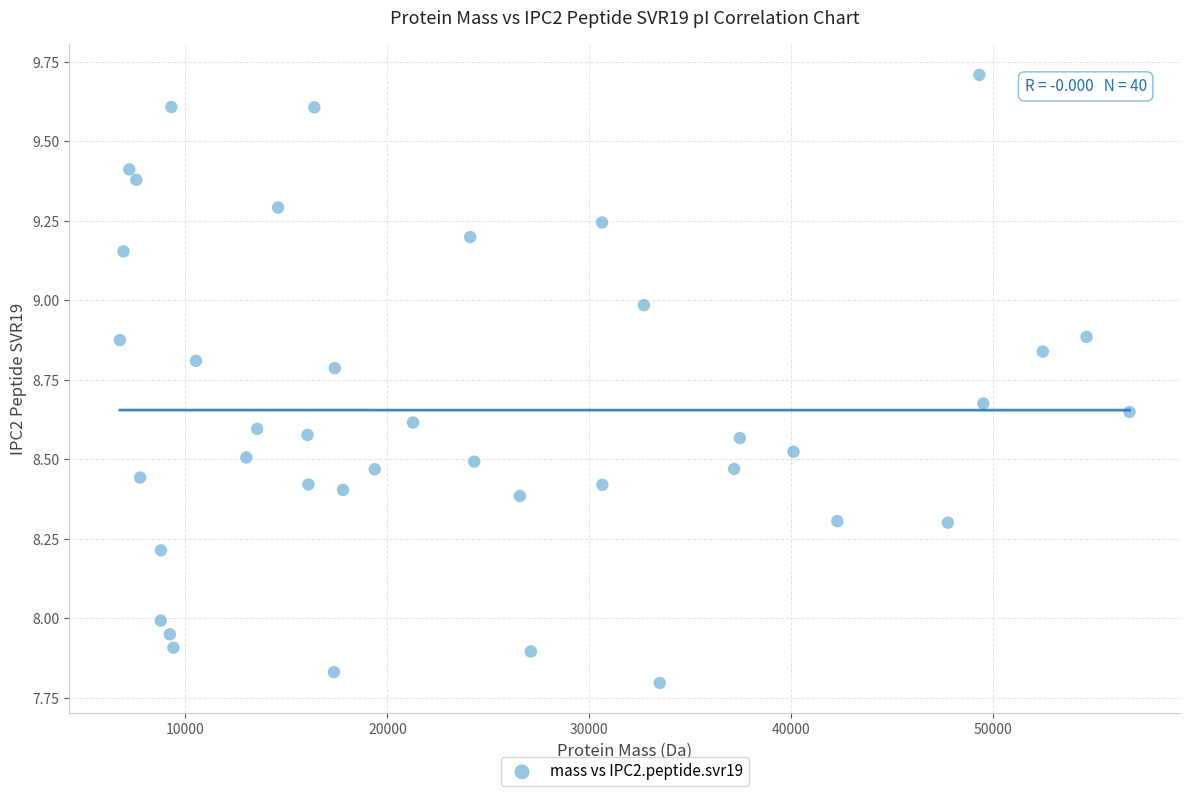

What is the range of X values (max minus min)?

49991.9